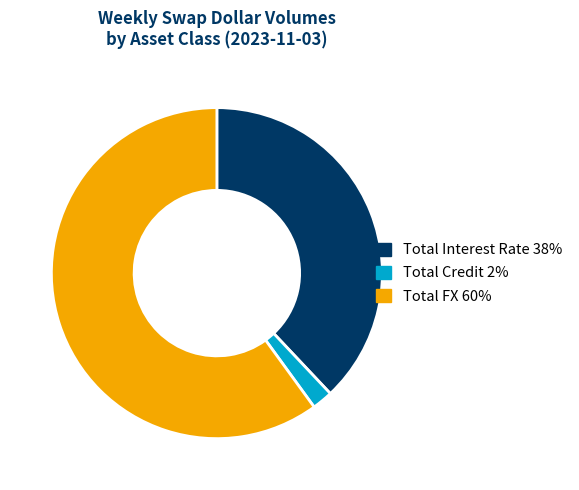

The Total Credit slice represents 2% of the pie. True or false?

True